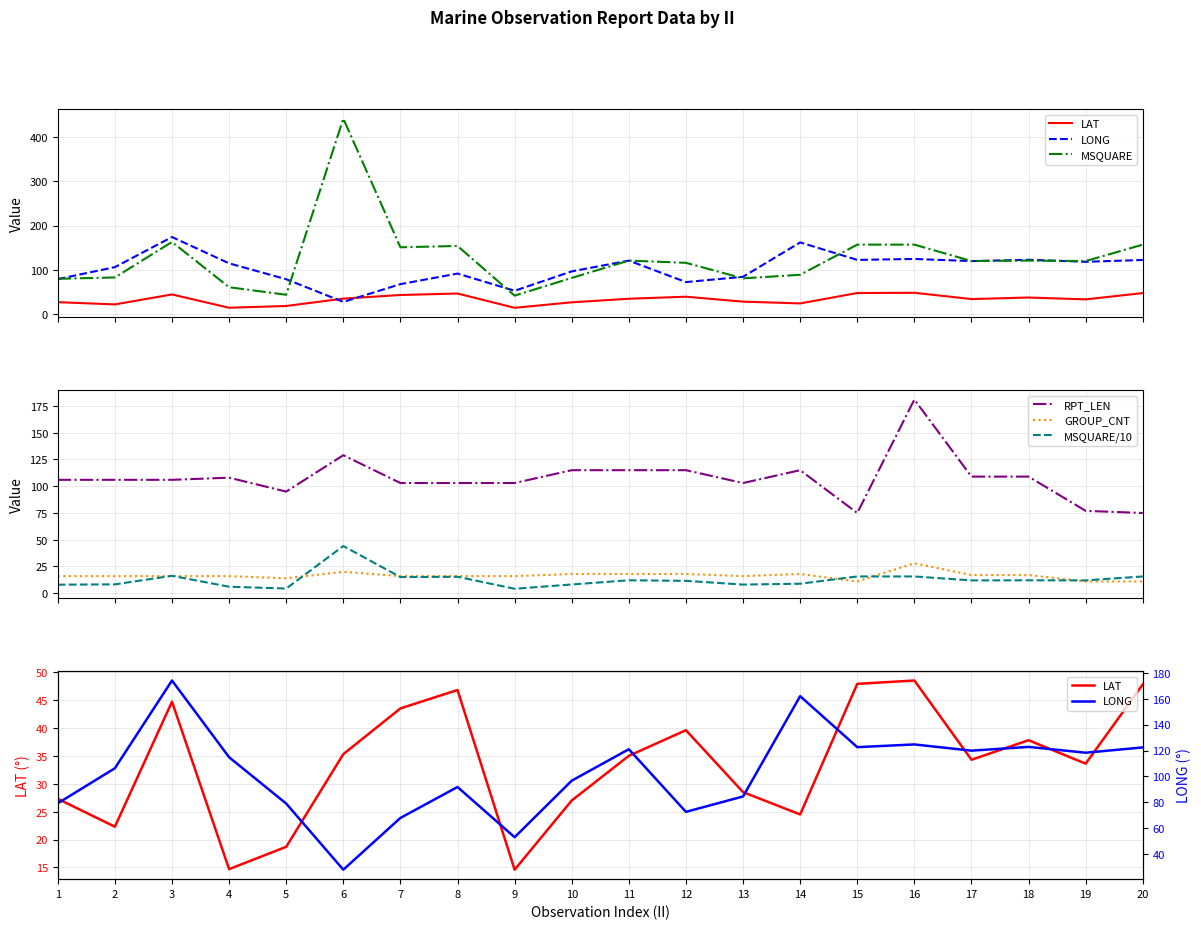

What is the value of the LONG point at the 15th from the left?

122.6